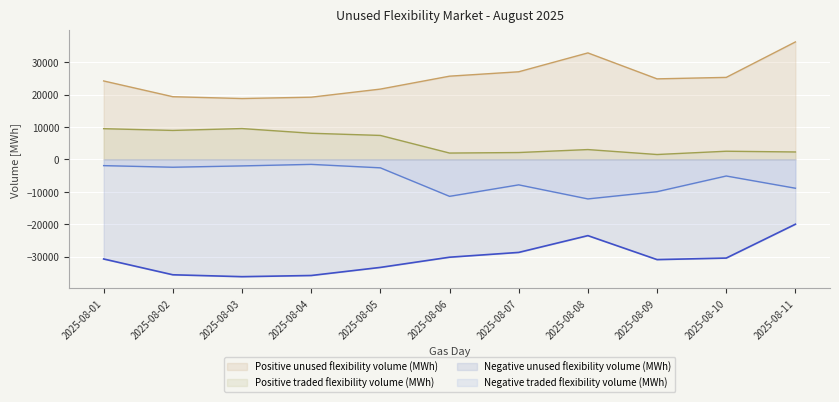

True or false: Positive traded flexibility volume (MWh) and Negative traded flexibility volume (MWh) intersect in this chart.

False